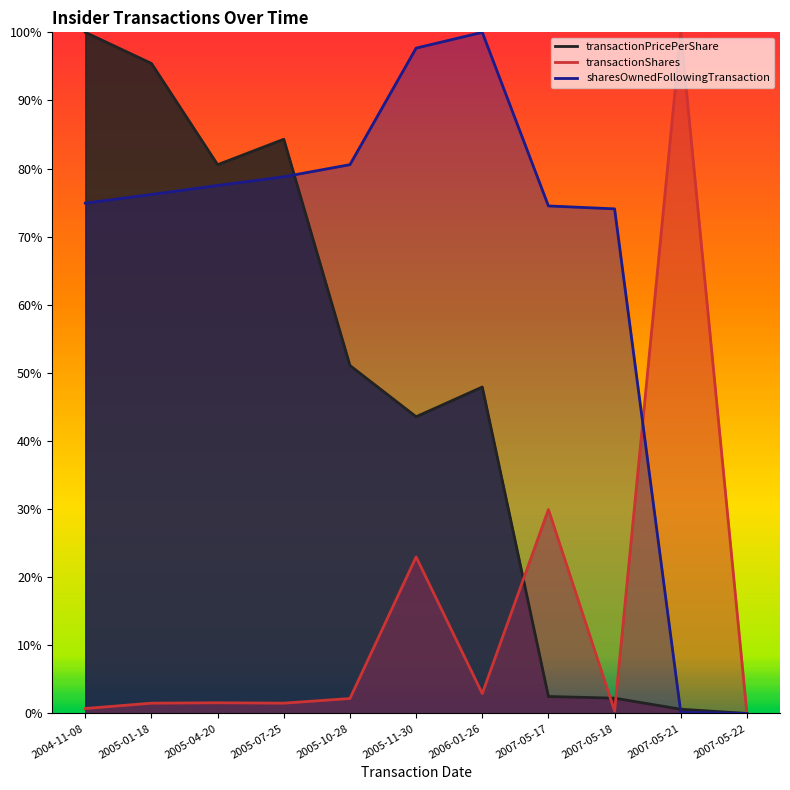

Is it true that transactionShares equals 1.0 at 2007-05-21?

True